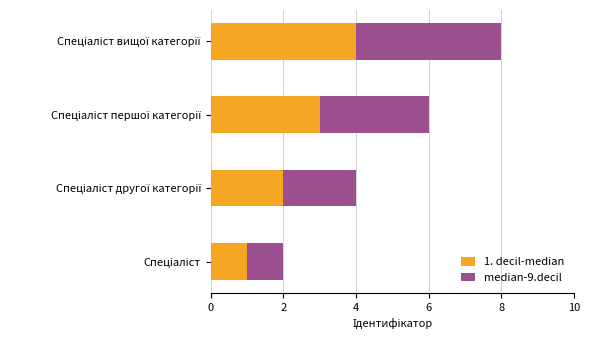

How many data points in 1. decil-median are less than 3?

2